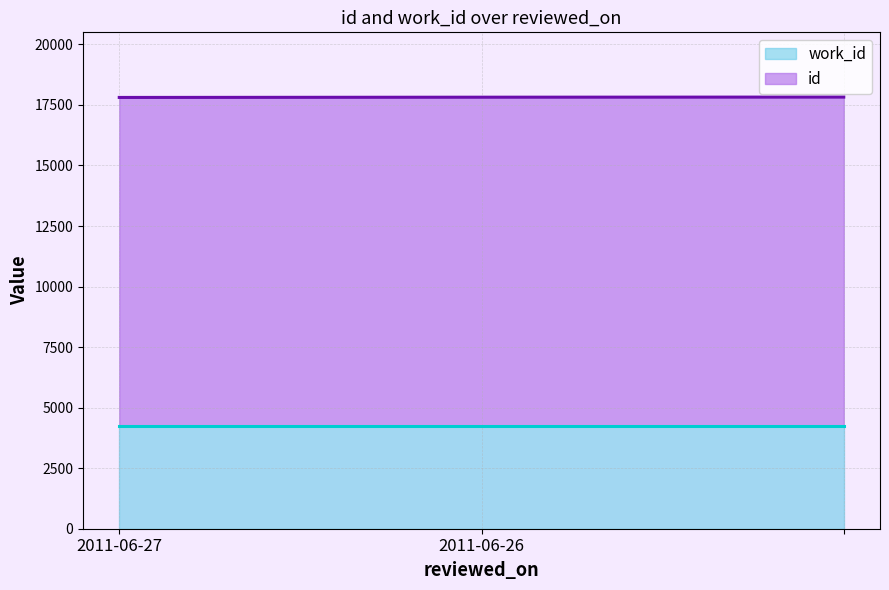

Reading right to left, what are all the values shown in this chart?

=17824	2011-06-26=17819	2011-06-27=17809